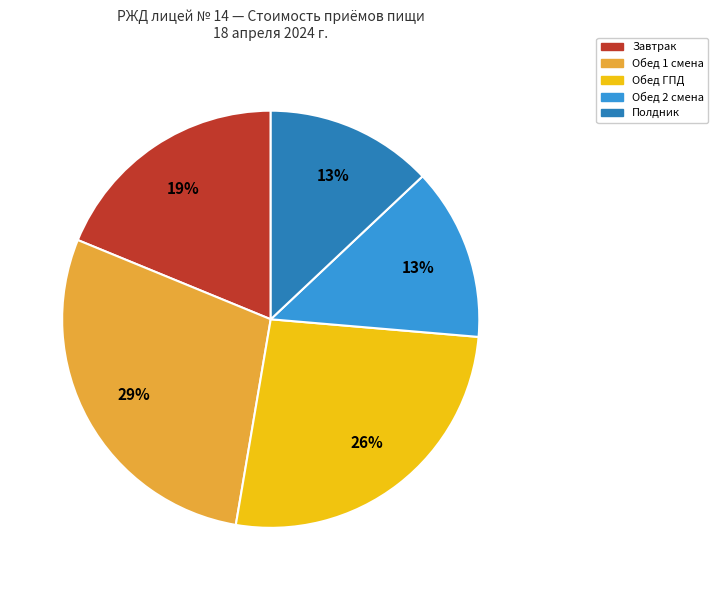

How many segments does this pie chart have?

5